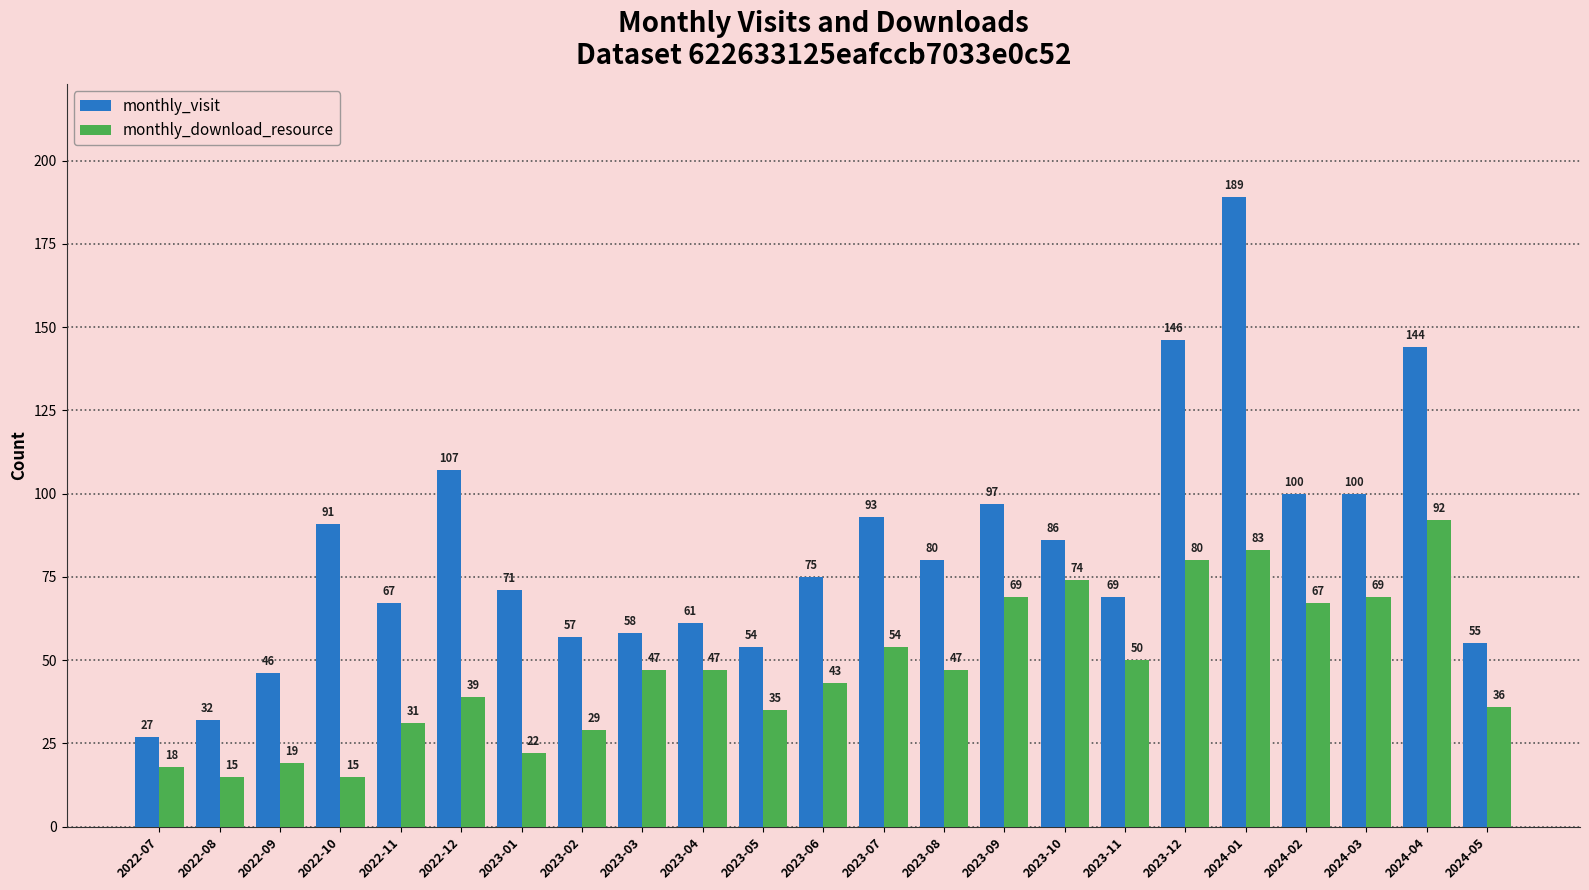

The value of monthly_visit at 2022-09 is 20. True or false?

False